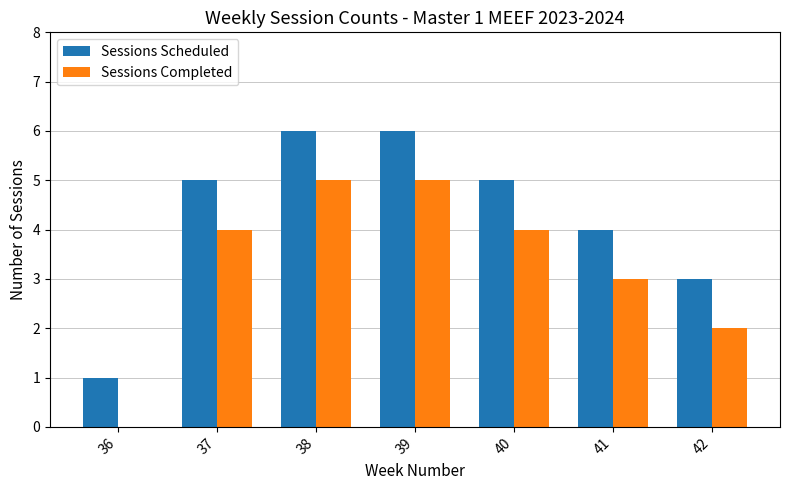

What is the total value across all series at 37?

9